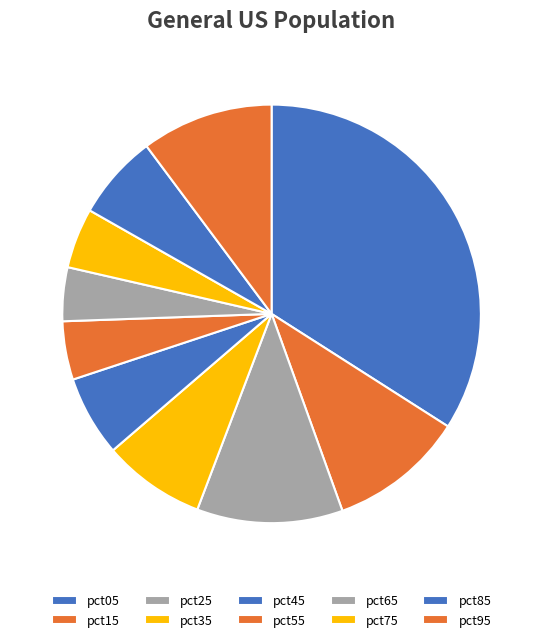

To the nearest percent, what percentage of the pie is pct65?

4%